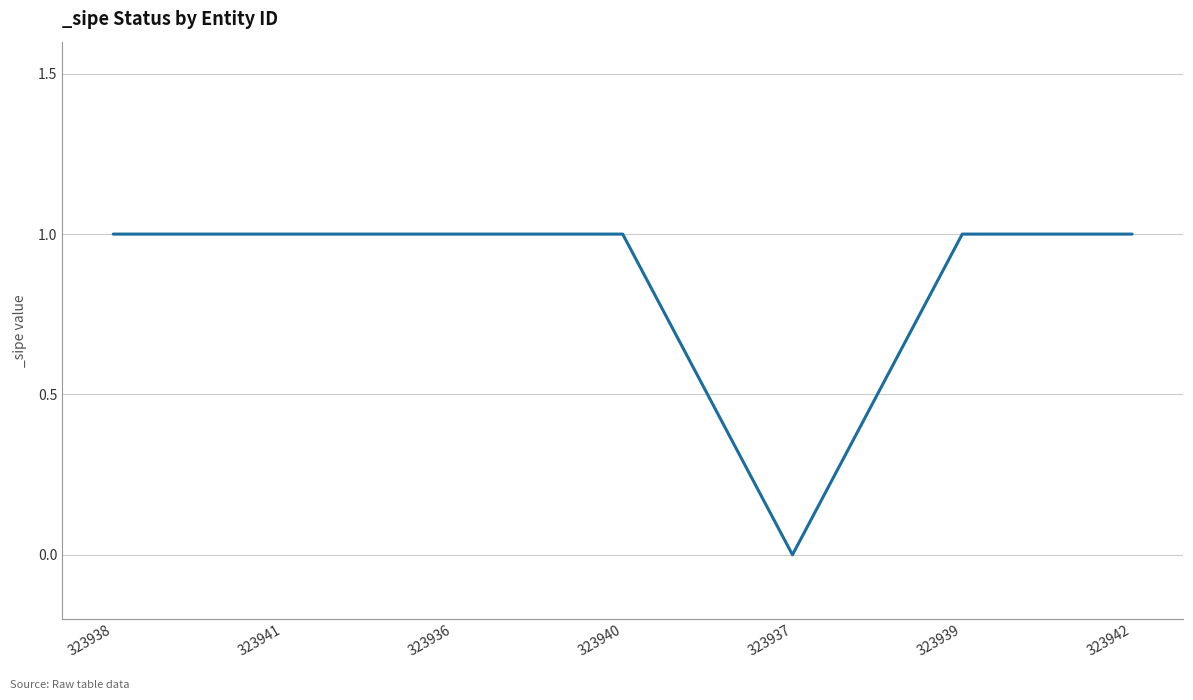

What is the ratio of the value at 323941 to the value at 323938?

1.0